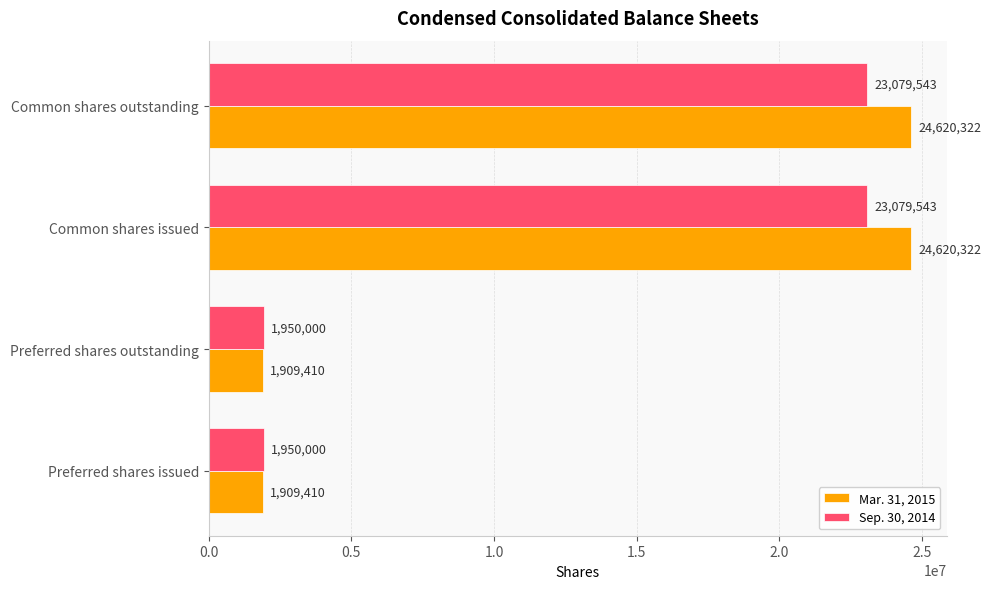

How many Mar. 31, 2015 values are between 1909410 and 24620322?

4